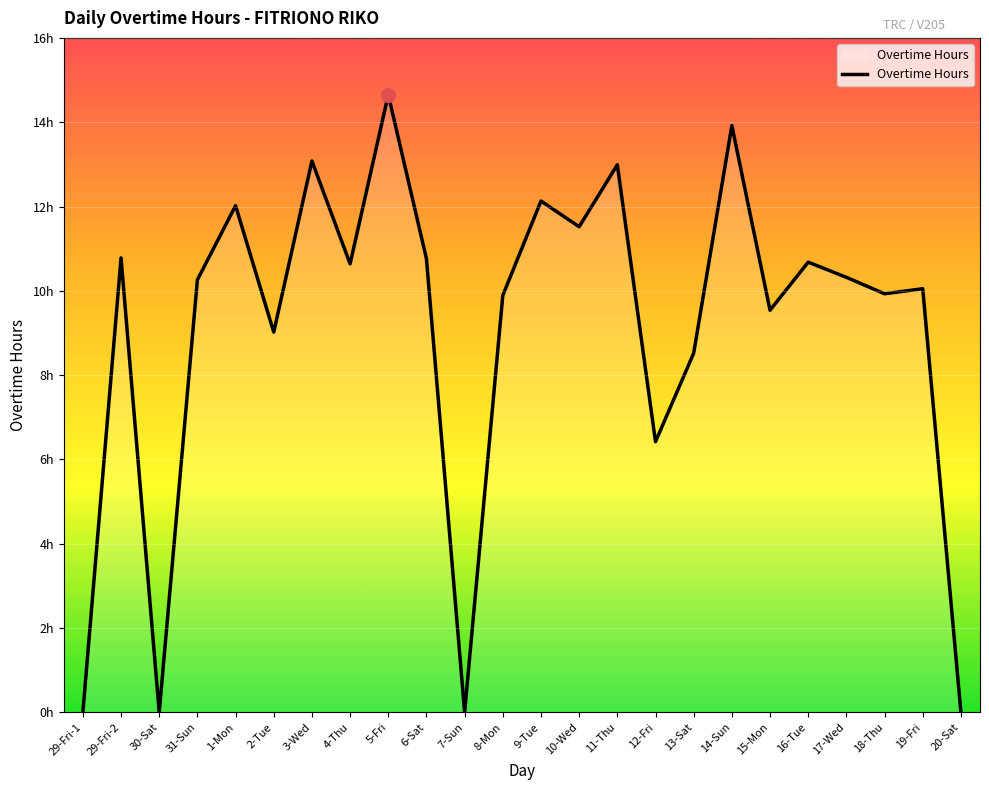

What is the change in value from 1-Mon to 3-Wed?

+1.1